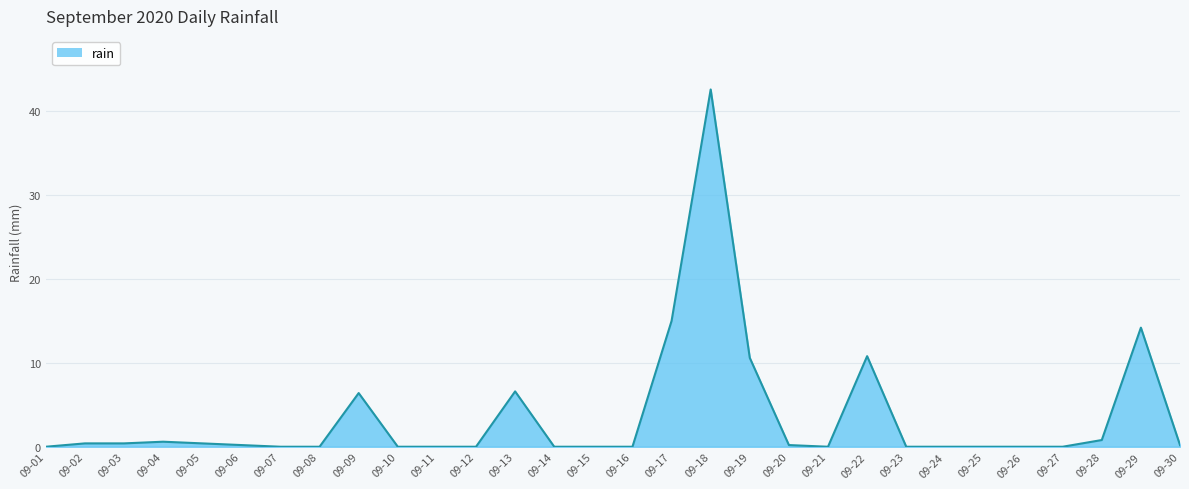

What is the sum of all values?

109.4